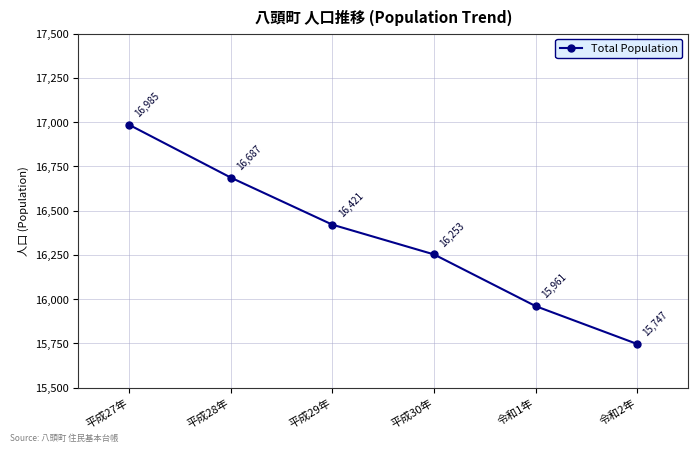

True or false: the data has more than 0 interior local peaks.

False